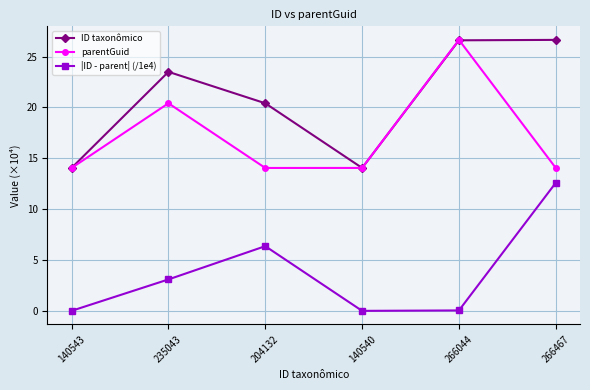

The value of |ID - parent| (/1e4) at 235043 is 5.3. True or false?

False